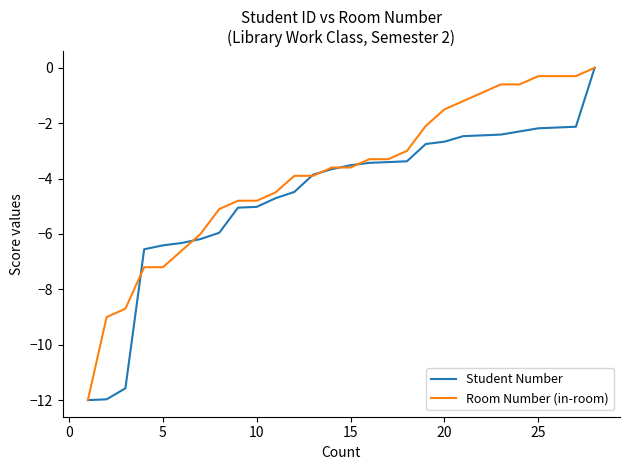

Which series has the largest total across all categories?

Room Number (in-room)